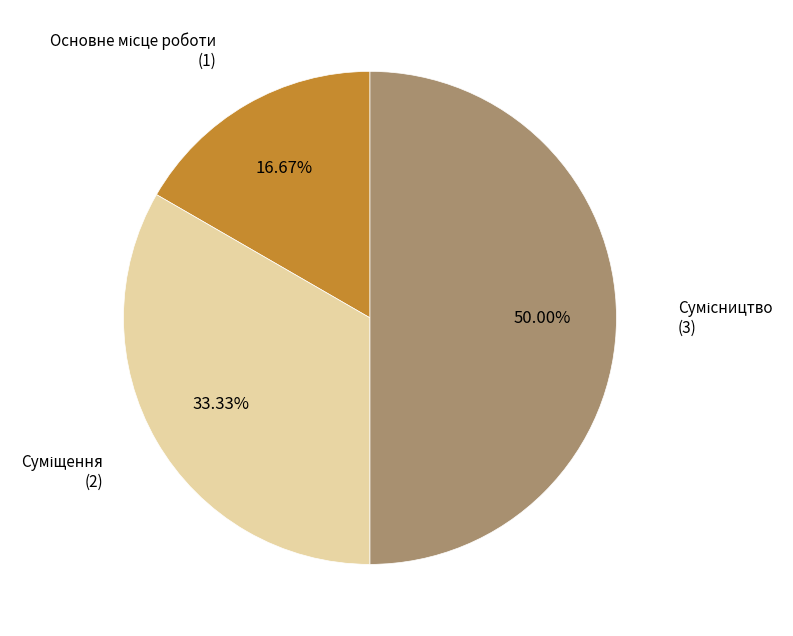

Is there a majority slice in this chart?

No